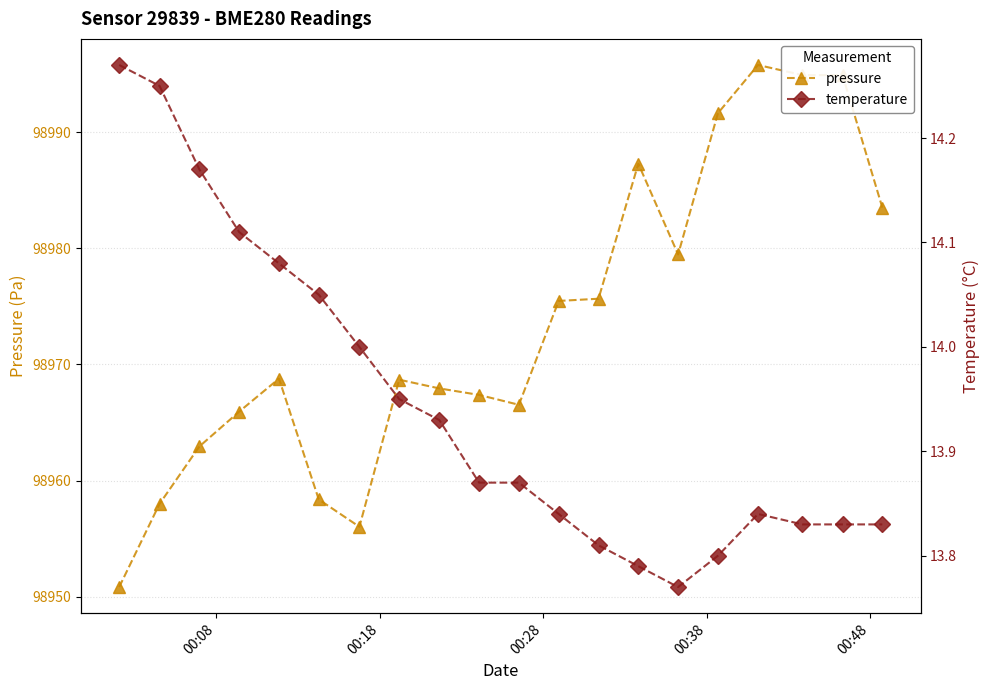

What are all the series names shown in the legend?

pressure, temperature